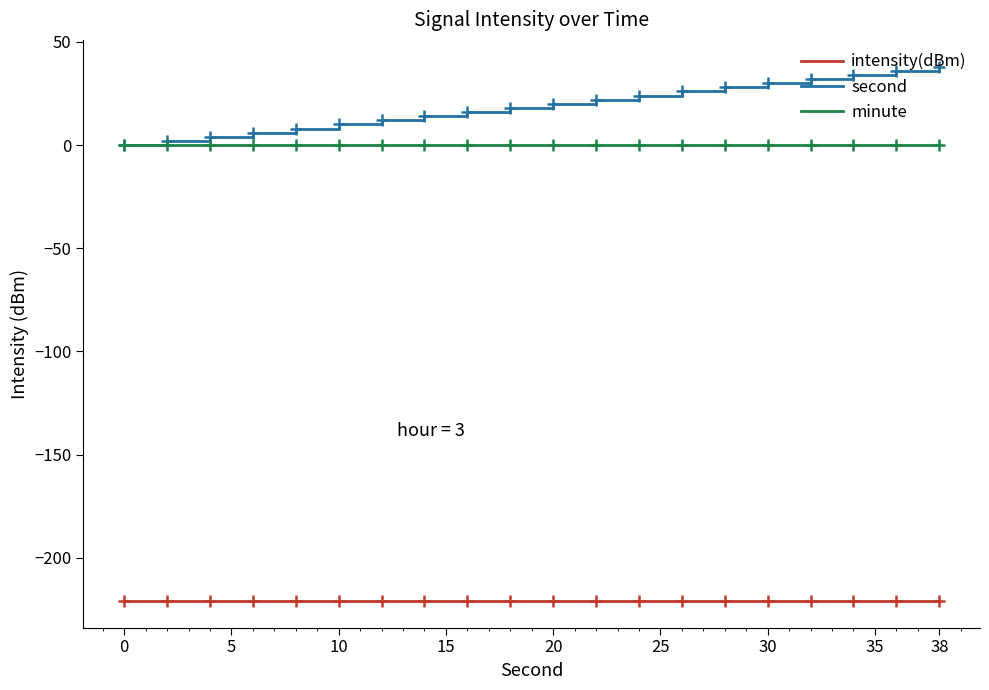

List the series in order of their peak value, lowest first.

intensity(dBm), minute, second